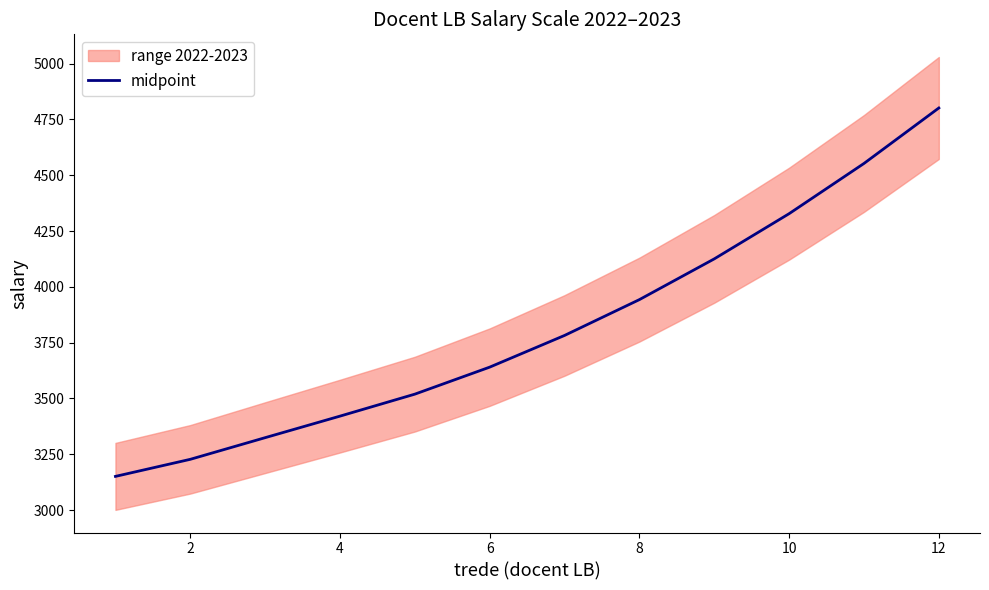

What is the lowest value of the midpoint series?

3151.0